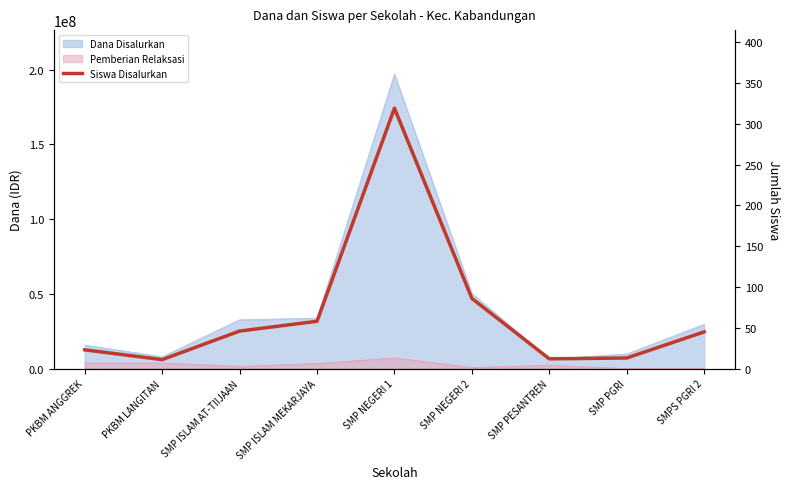

The value at SMP ISLAM MEKARJAYA is 58. True or false?

True